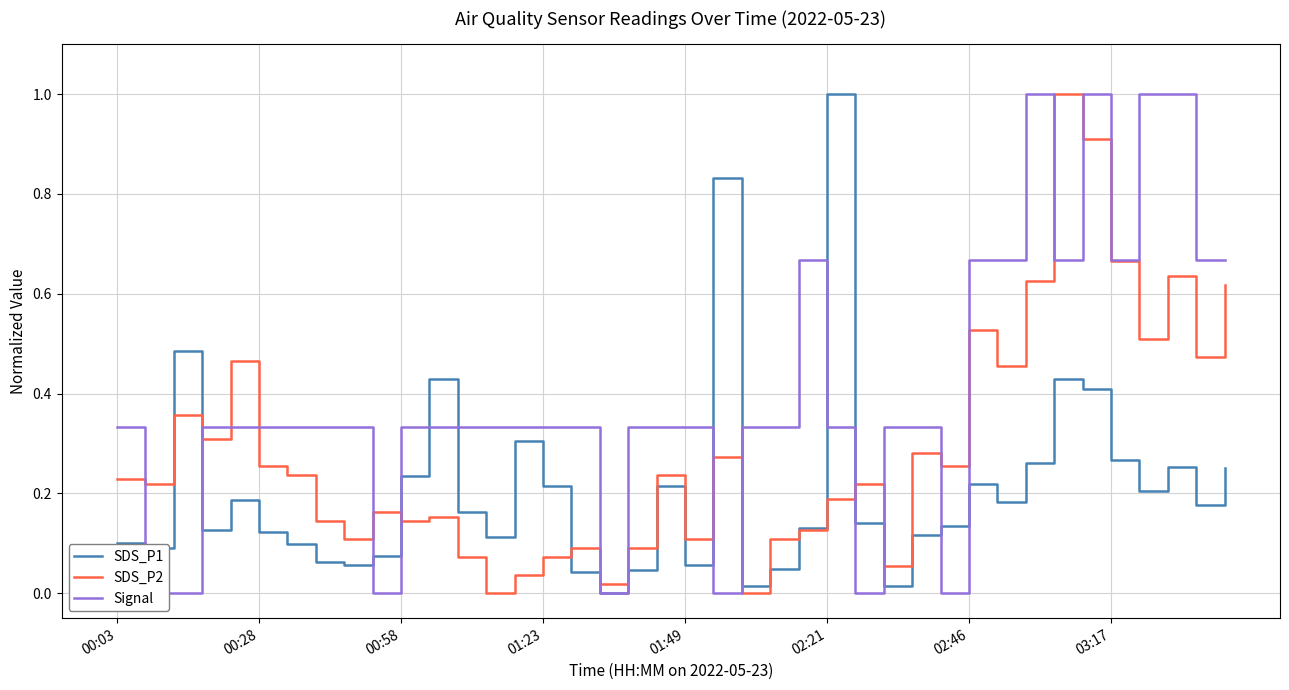

How many values in the SDS_P2 series exceed 0?

38